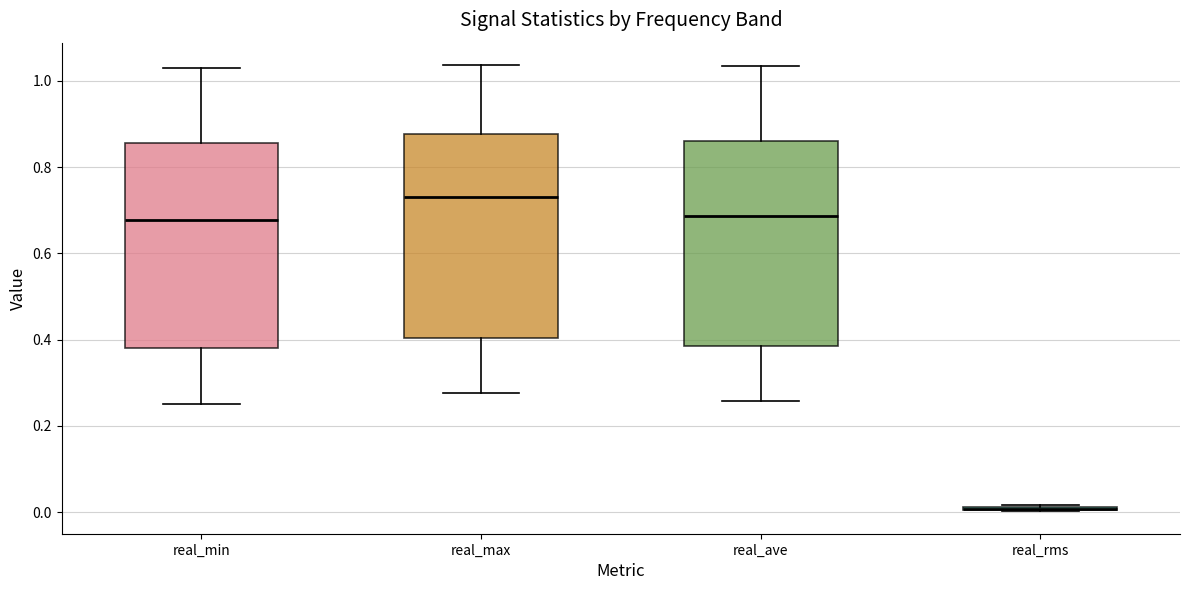

Reading left to right, read every box against the y-axis: the position of its median line, the range the box covers, and the ends of its whiskers. The values are not printed on the chart, so give them approximately, as read against the axis.

real_min: median 0.68, box 0.38 to 0.86, whiskers 0.26 to 1.04
real_max: median 0.74, box 0.40 to 0.88, whiskers 0.28 to 1.04
real_ave: median 0.68, box 0.38 to 0.86, whiskers 0.26 to 1.04
real_rms: box collapsed to a line at 0.00, whiskers 0.00 to 0.02